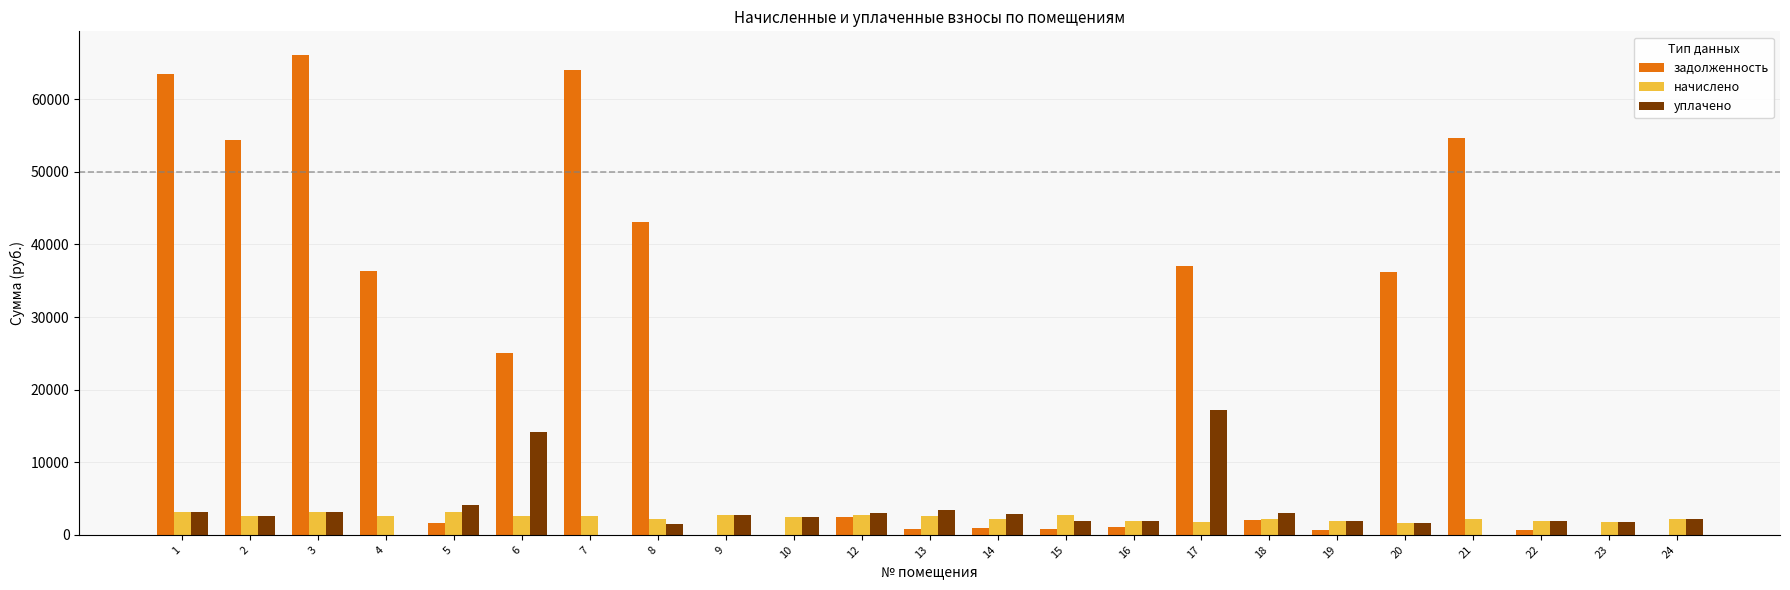

The value of задолженность at 24 is -45765.0. True or false?

False